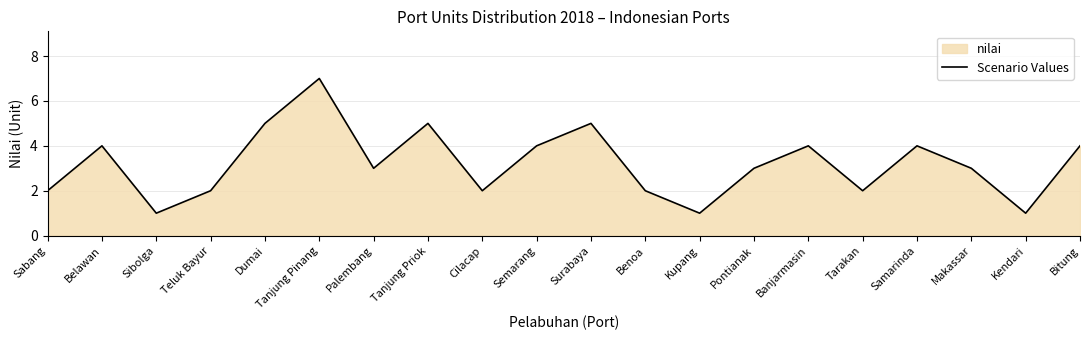

How many values are below 3?

8